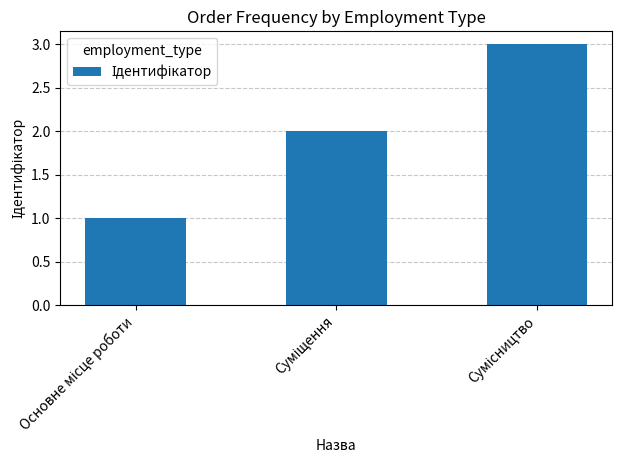

Reading left to right, transcribe all the data shown in this chart.

1	2	3